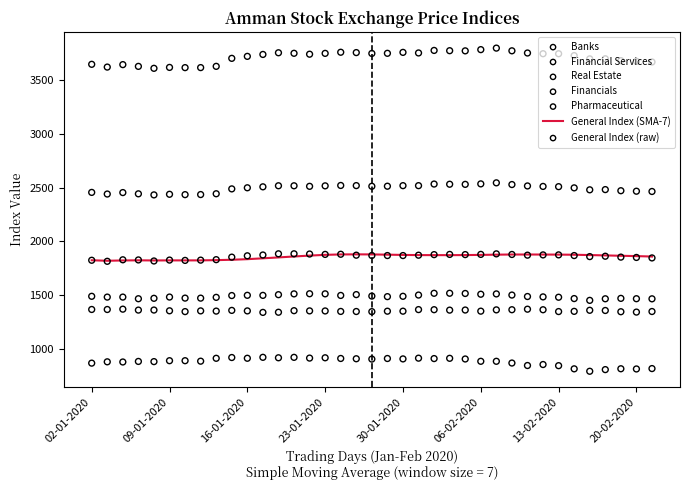

Which series contains the highest Y value?

Banks